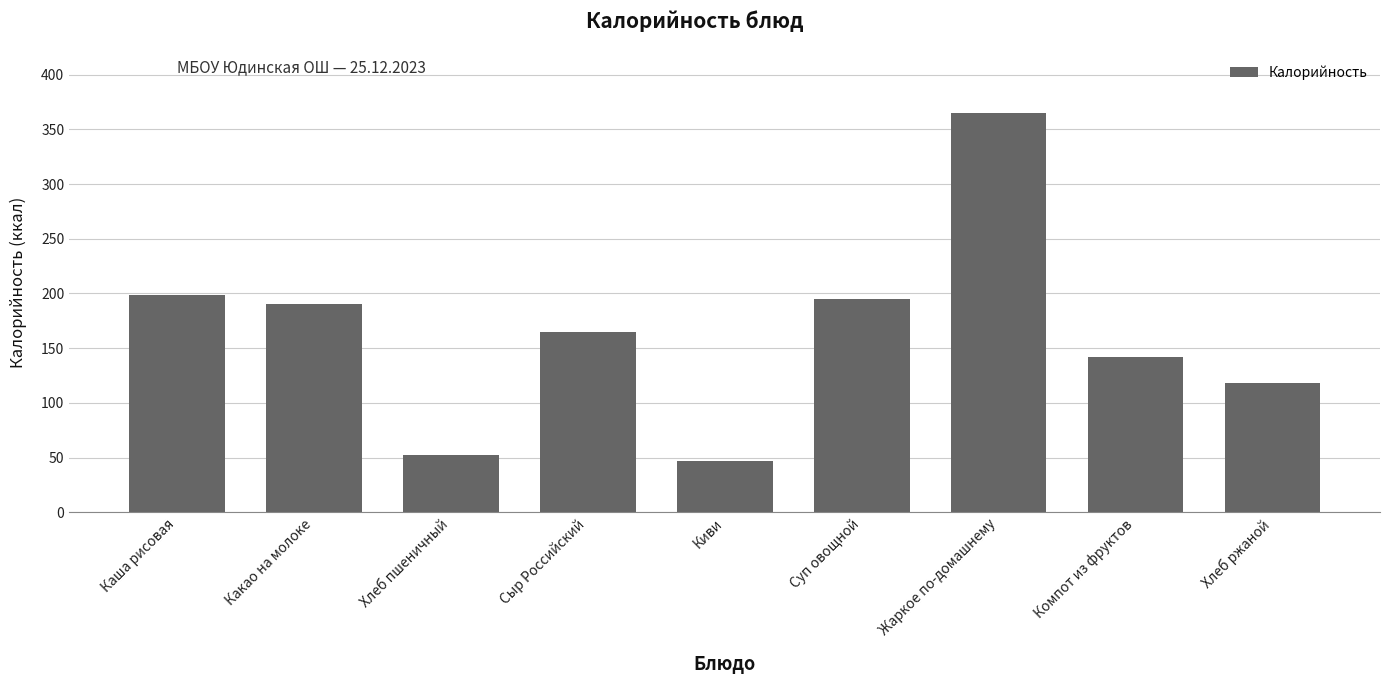

What is the sum of the values at Каша рисовая and Жаркое по-домашнему?

563.4